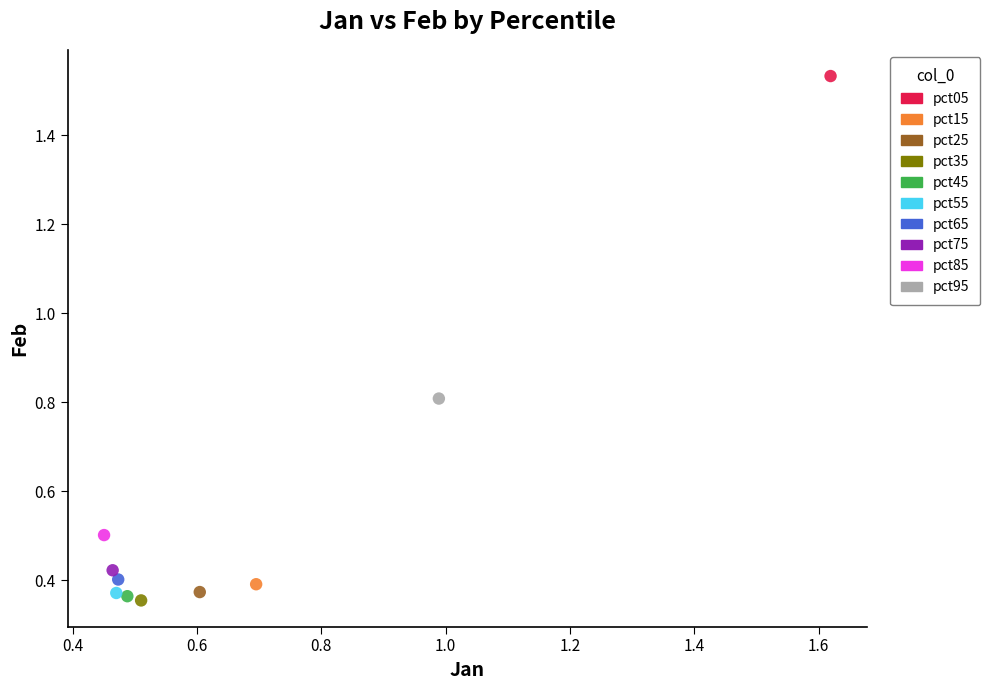

What are all the series names shown in the legend?

pct05, pct15, pct25, pct35, pct45, pct55, pct65, pct75, pct85, pct95